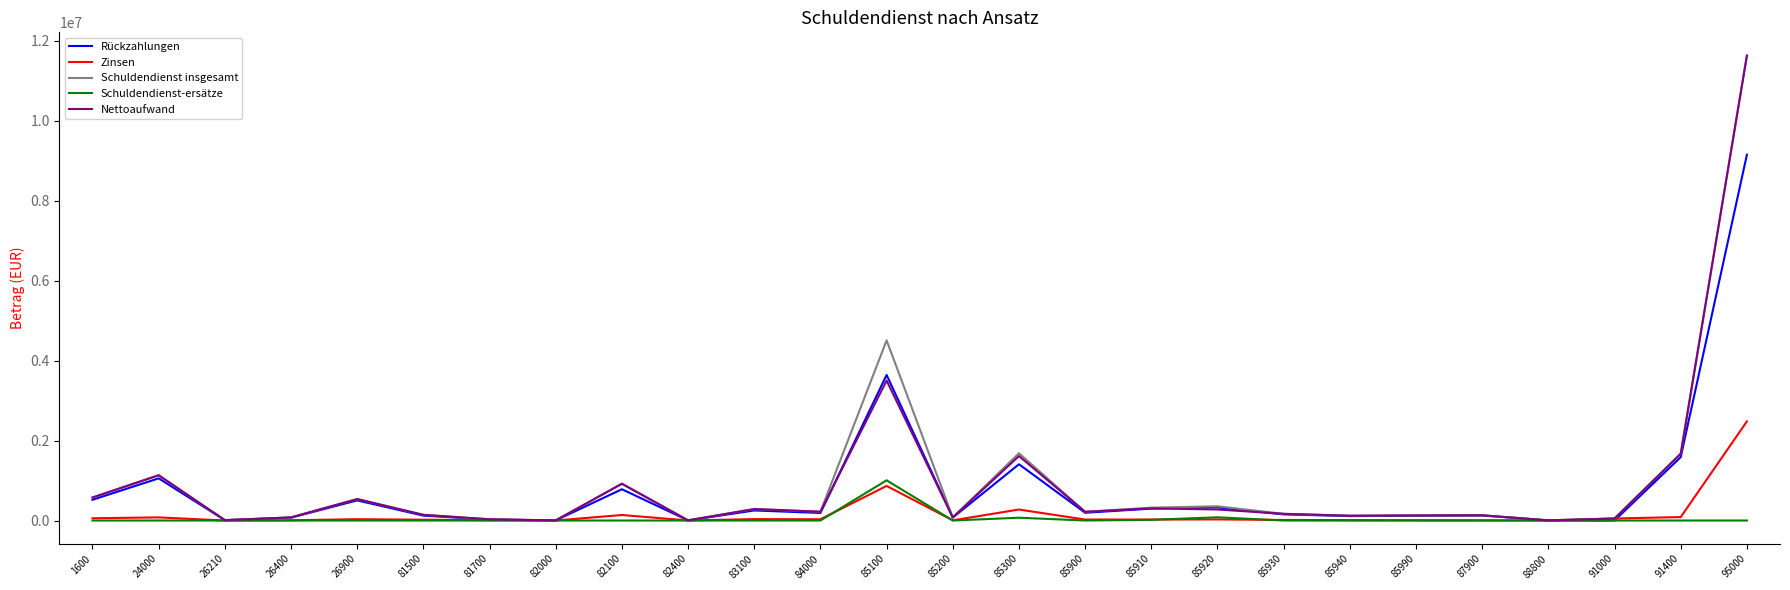

What is the spread (max minus min) of values at 26400?

77700